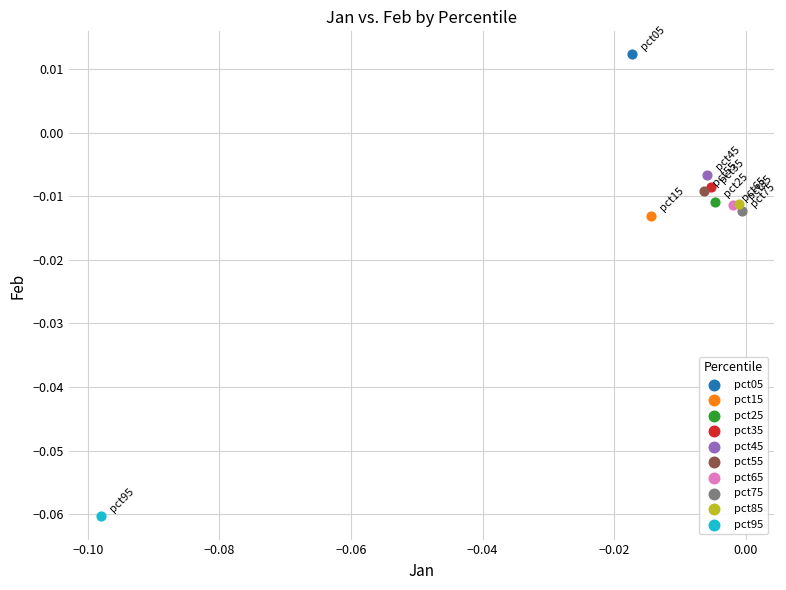

What are all the series names shown in the legend?

pct05, pct15, pct25, pct35, pct45, pct55, pct65, pct75, pct85, pct95